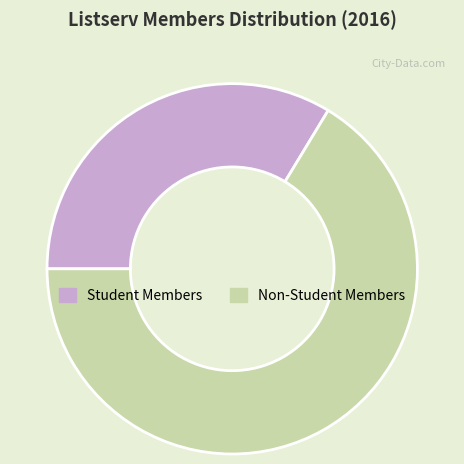

Does any single category account for the majority?

Yes